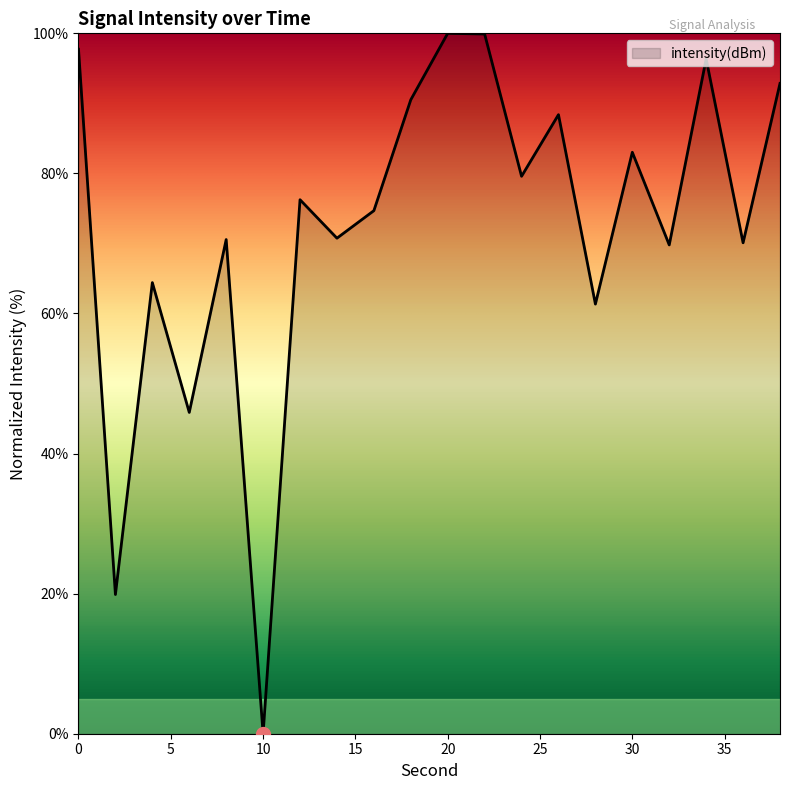

What is the maximum value shown in the chart?

100.0